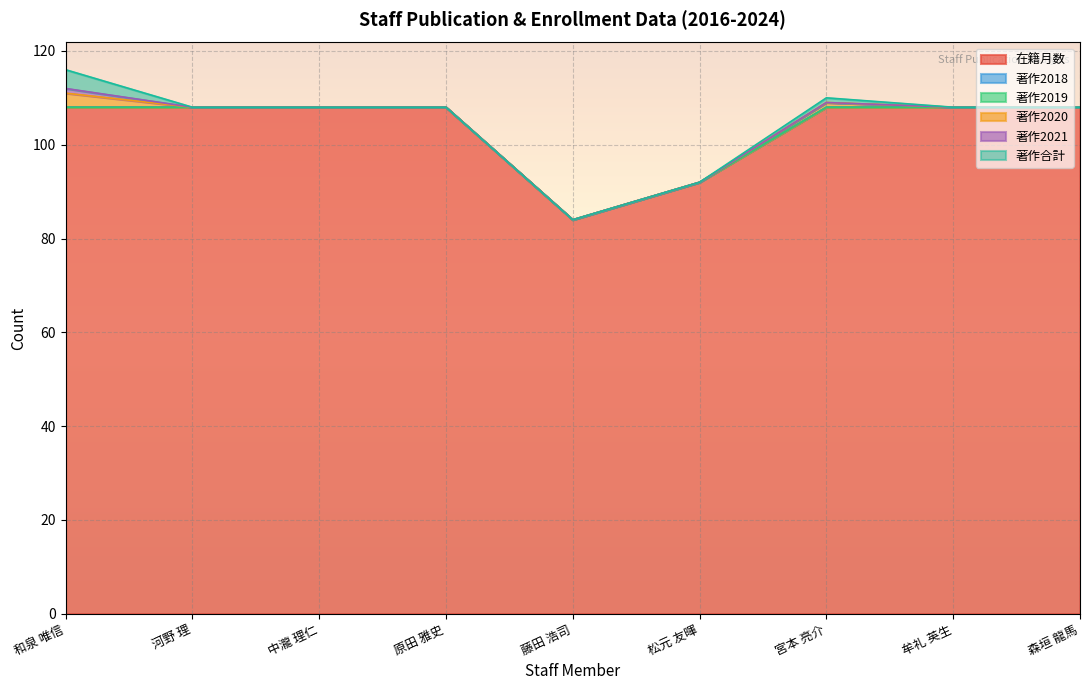

Does the chart display data point markers on the line(s)?

No